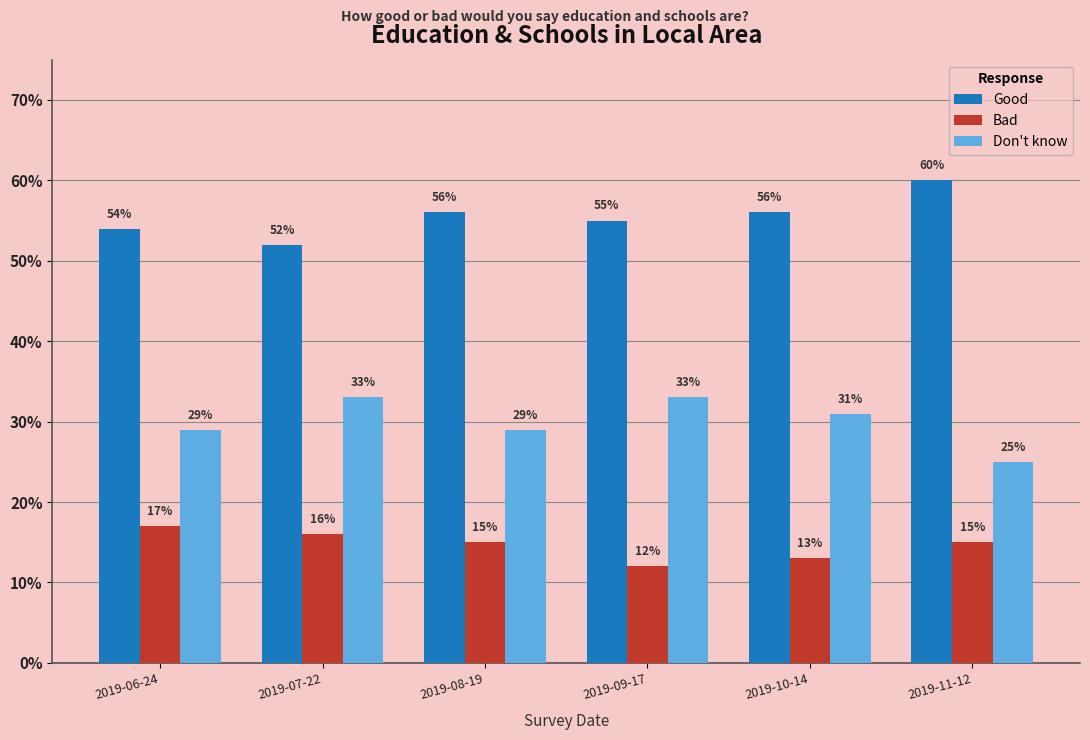

Are the bars grouped side by side (vs. stacked)?

Yes